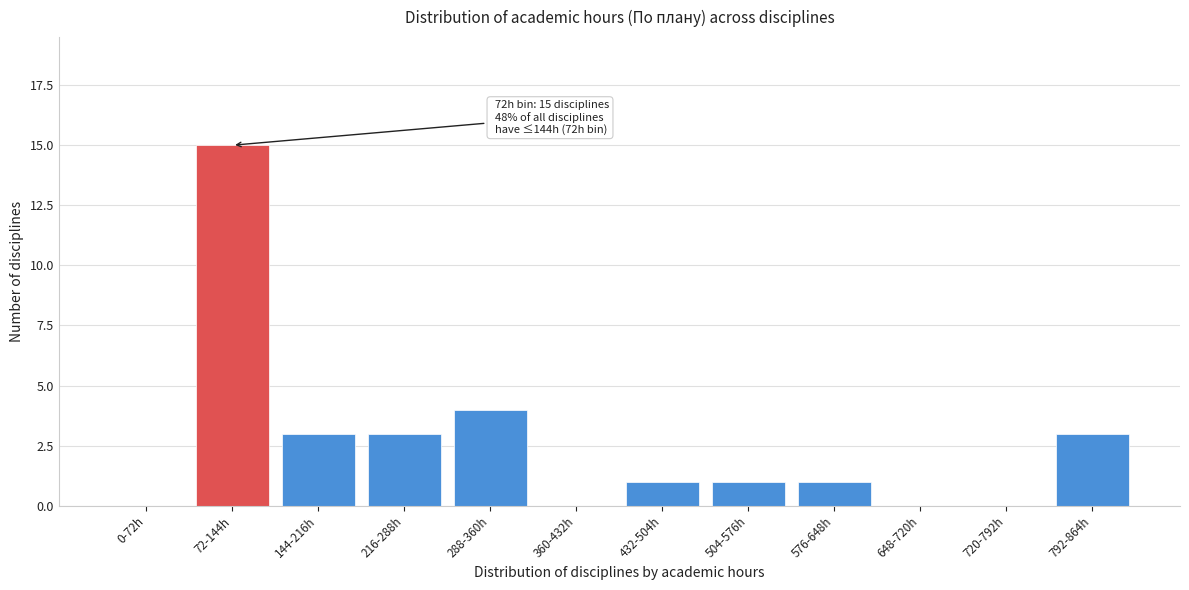

Reading right to left, transcribe all the data shown in this chart.

792-864h=3	720-792h=0	648-720h=0	576-648h=1	504-576h=1	432-504h=1	360-432h=0	288-360h=4	216-288h=3	144-216h=3	72-144h=15	0-72h=0